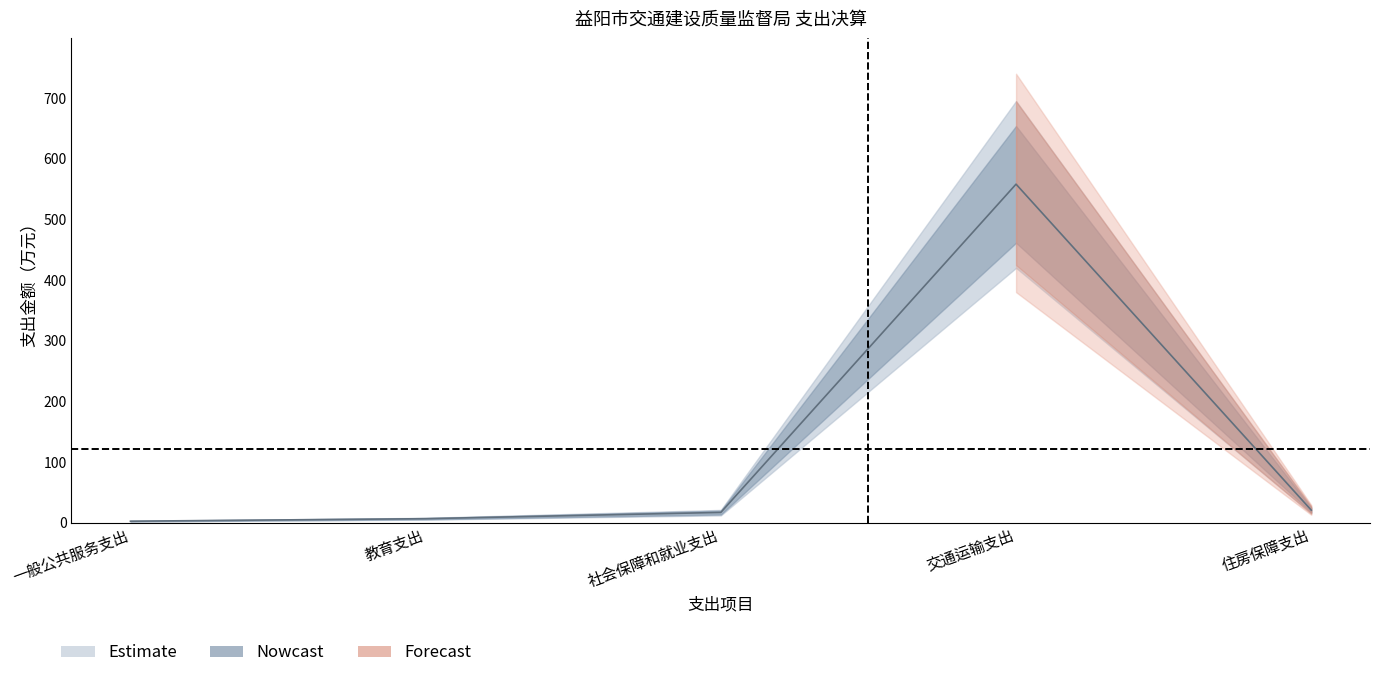

What is the label of the 1st point from the left?

一般公共服务支出